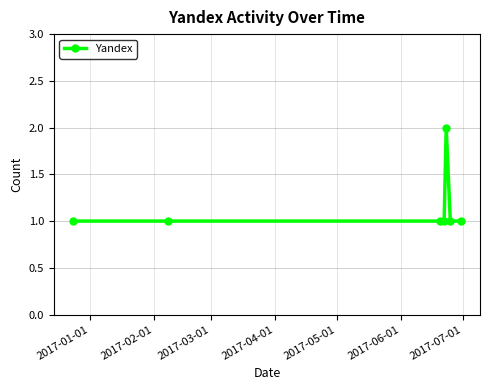

What is the average value?

1